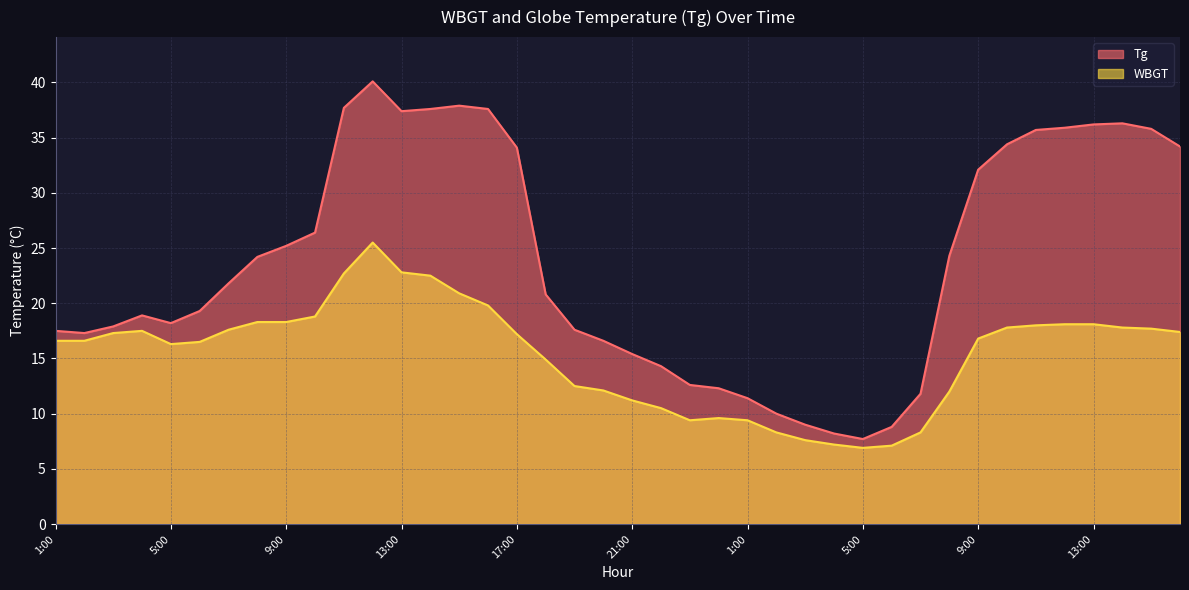

What is the label of the 1st point from the left?

1:00